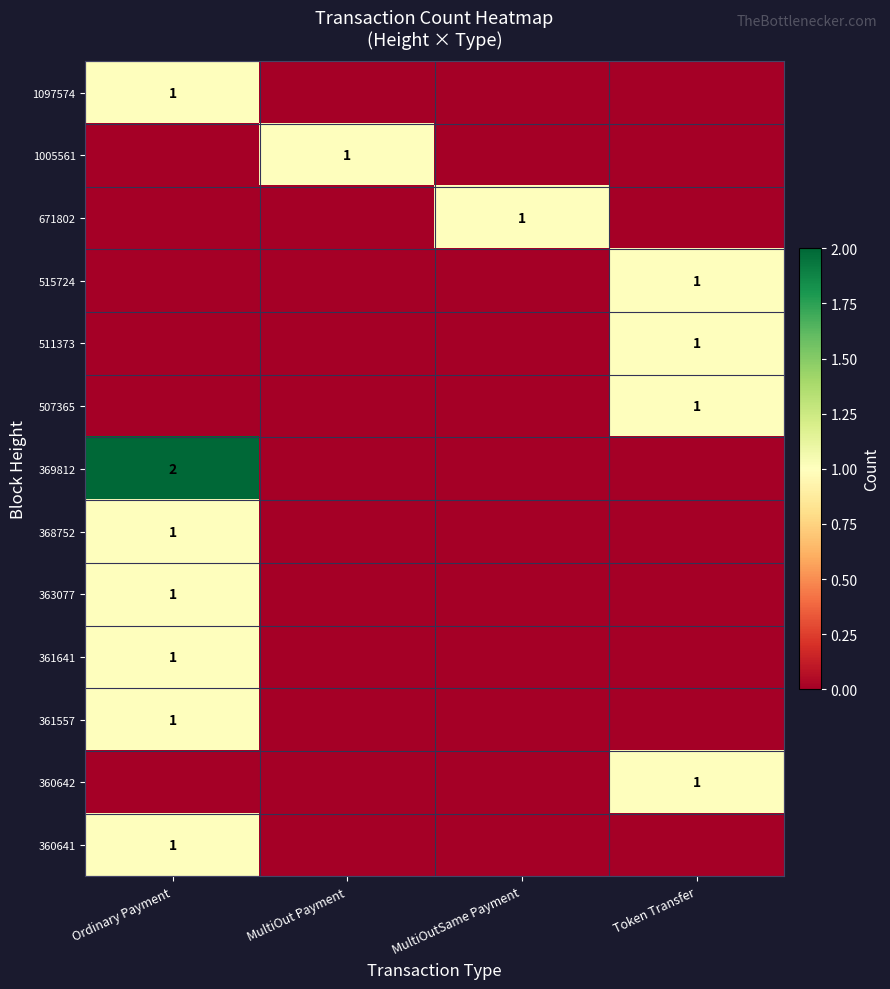

True or false: 361641 has a value of 1 at Ordinary Payment.

True